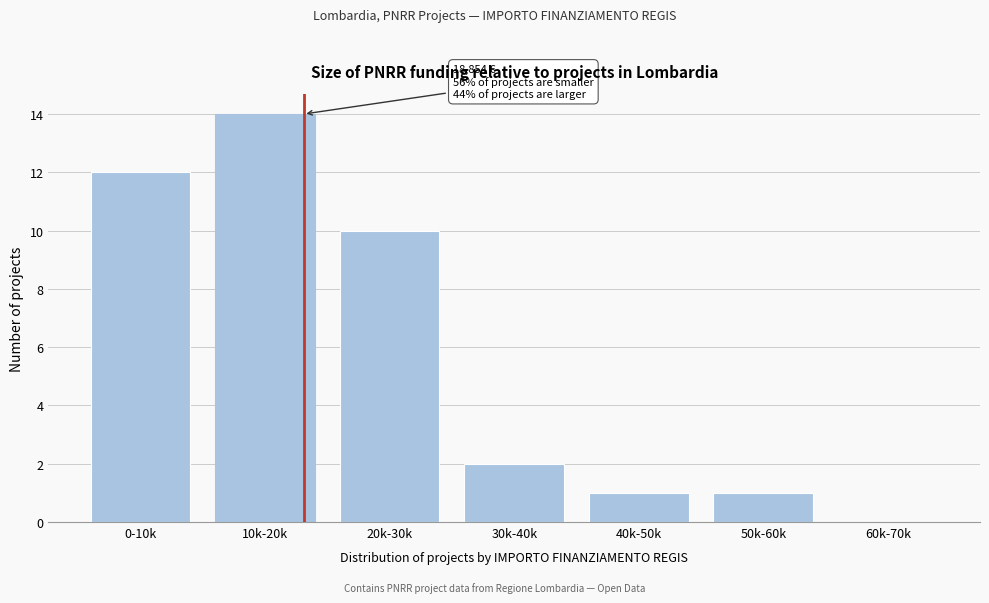

Reading left to right, what are all the values shown in this chart?

0-10k=12	10k-20k=14	20k-30k=10	30k-40k=2	40k-50k=1	50k-60k=1	60k-70k=0